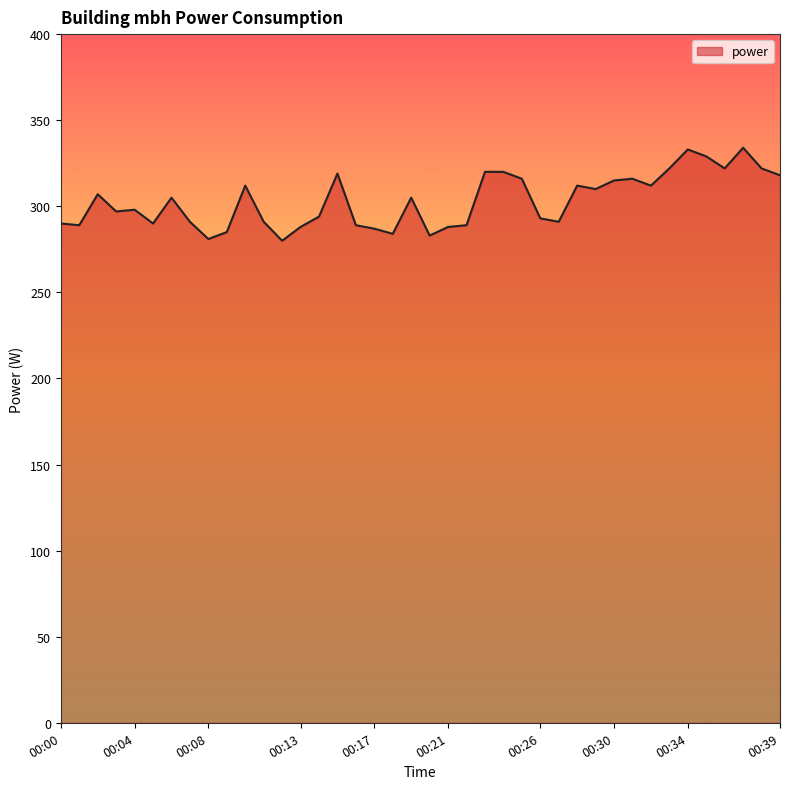

What is the maximum value shown in the chart?

334